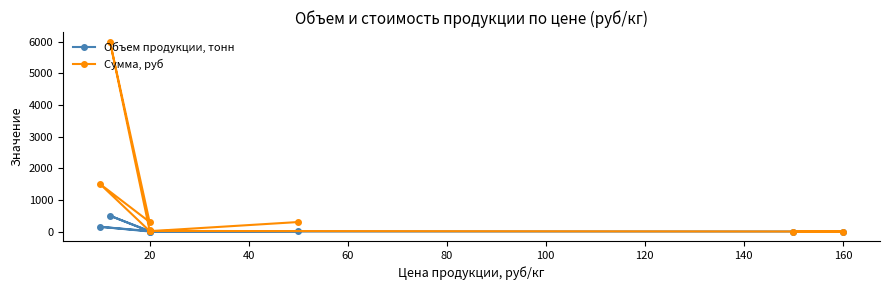

What is the difference between the highest and lowest values at 20?

17.1